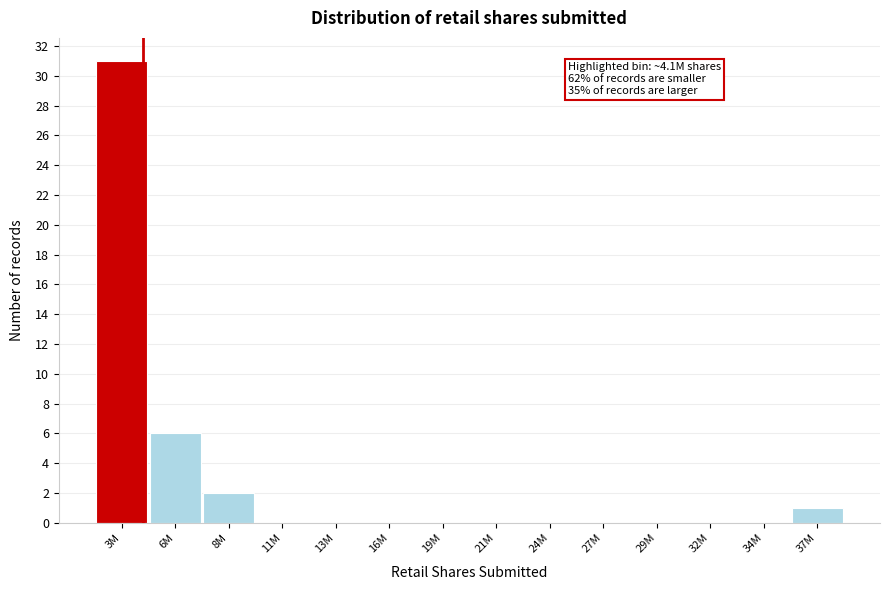

Reading right to left, transcribe all the data shown in this chart.

37M=1	34M=0	32M=0	29M=0	27M=0	24M=0	21M=0	19M=0	16M=0	13M=0	11M=0	8M=2	6M=6	3M=31